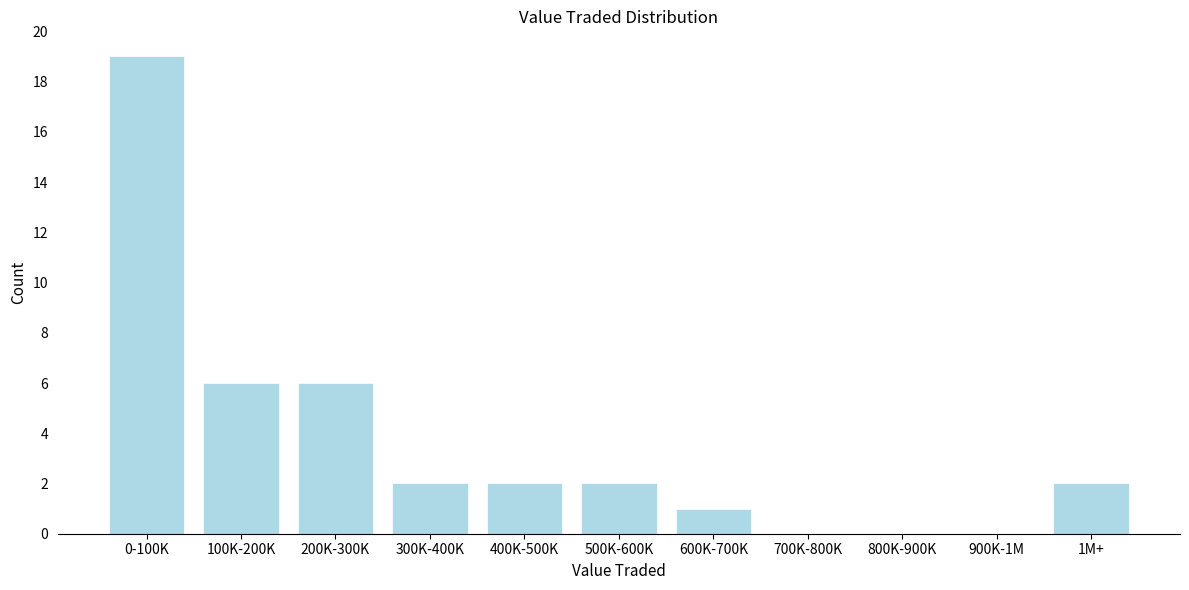

Reading left to right, transcribe all the data shown in this chart.

0-100K=19	100K-200K=6	200K-300K=6	300K-400K=2	400K-500K=2	500K-600K=2	600K-700K=1	700K-800K=0	800K-900K=0	900K-1M=0	1M+=2